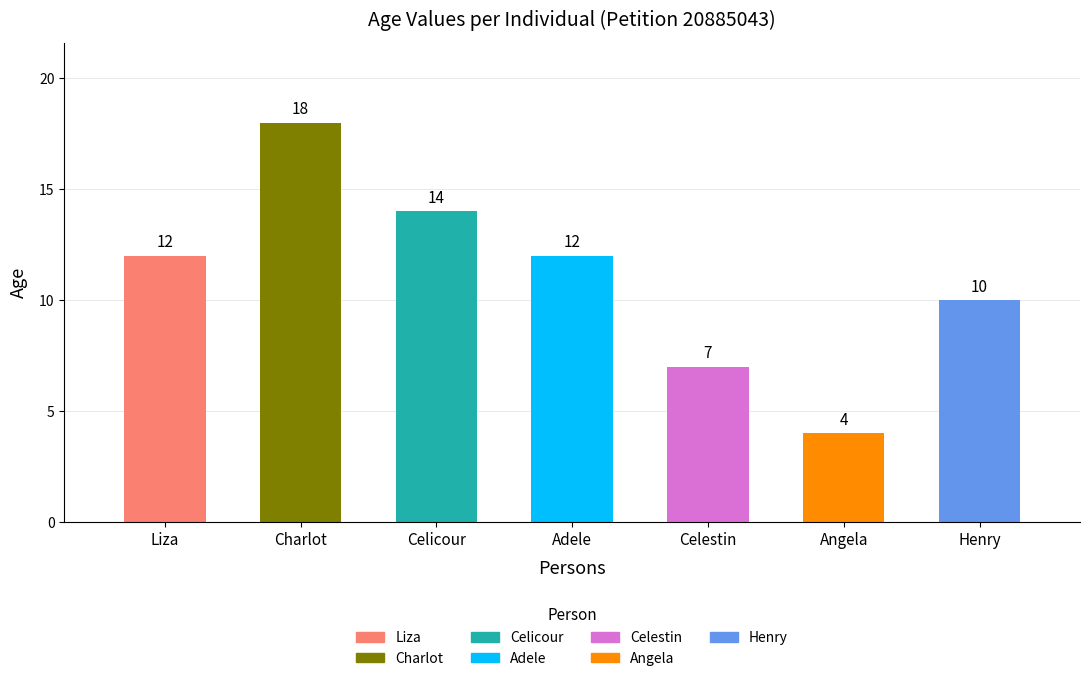

Count the values in the range 7 to 14.

5